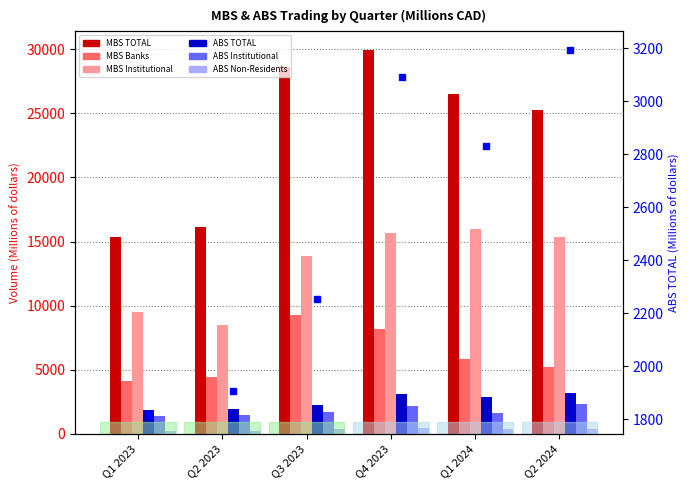

The value of MBS Banks at Q3 2023 is 9283.4. True or false?

True